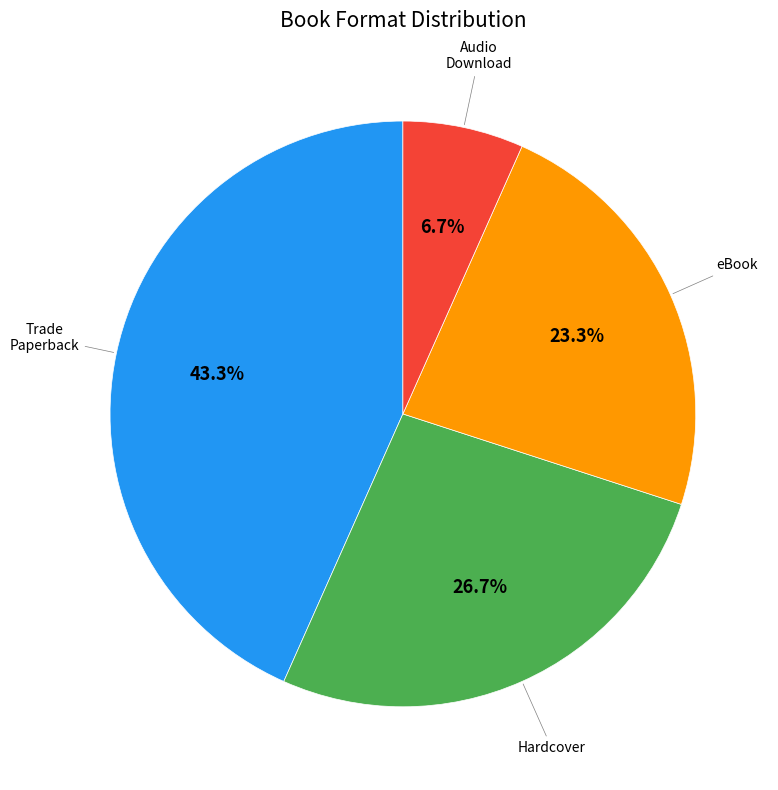

What percentage is the eBook slice, to the nearest percent?

23%